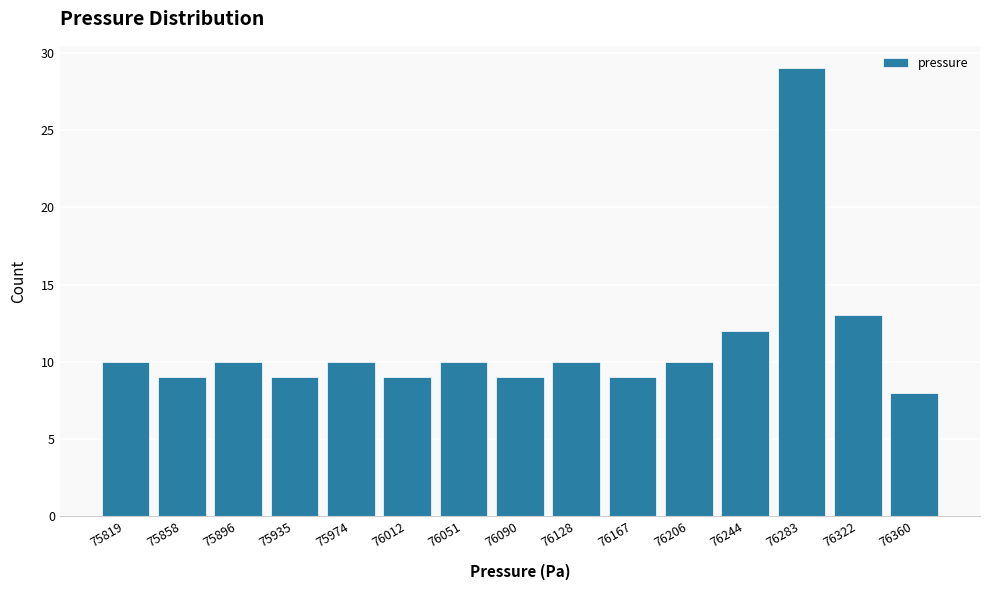

Reading left to right, transcribe this chart: for each bar, give the range it covers on the x-axis and its height. Neither the bar edges nor the heights are printed on the chart, so give them approximately, as read against the axes.

75800 to 75840: 10
75840 to 75875: 9
75875 to 75915: 10
75915 to 75955: 9
75955 to 75995: 10
75995 to 76030: 9
76030 to 76070: 10
76070 to 76110: 9
76110 to 76150: 10
76150 to 76185: 9
76185 to 76225: 10
76225 to 76265: 12
76265 to 76305: 29
76305 to 76340: 13
76340 to 76380: 8